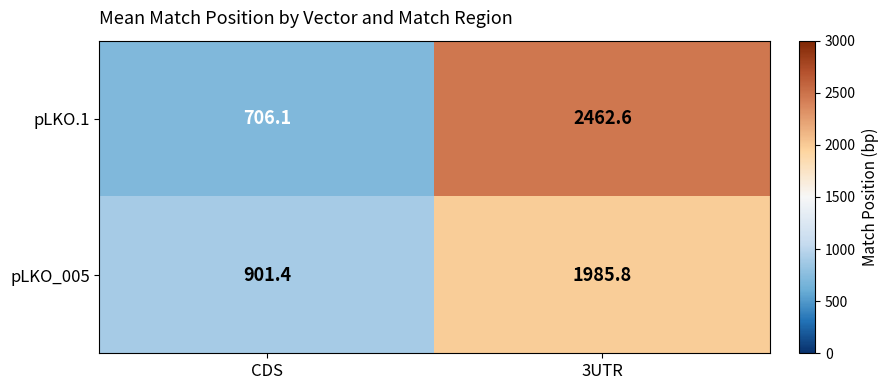

Reading left to right, what are all the values shown in this chart?

pLKO.1: CDS=706.1	3UTR=2462.6
pLKO_005: CDS=901.4	3UTR=1985.8